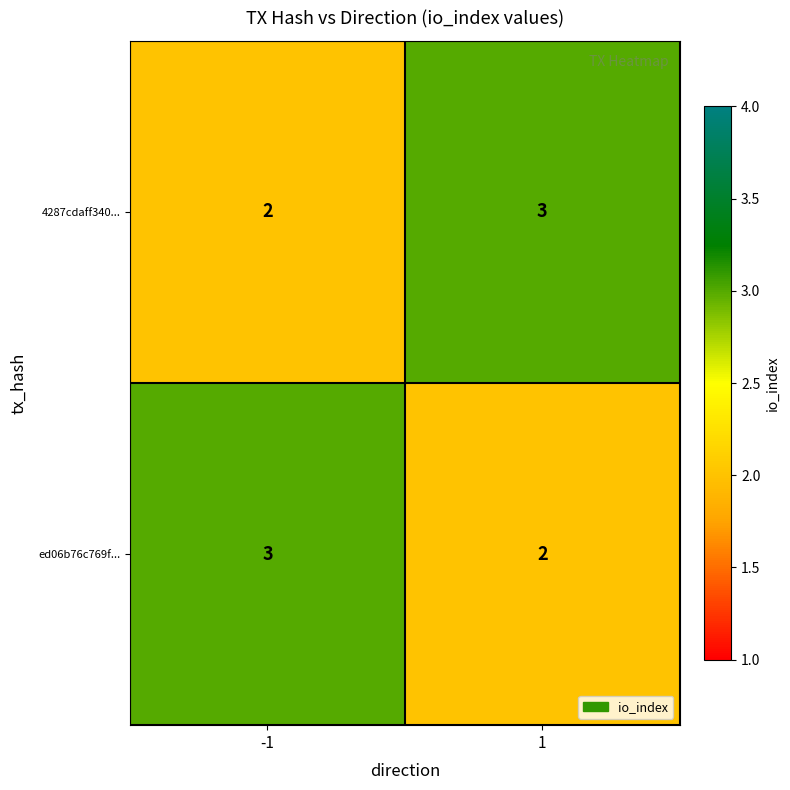

What is the sum of all 4287cdaff340... values?

5